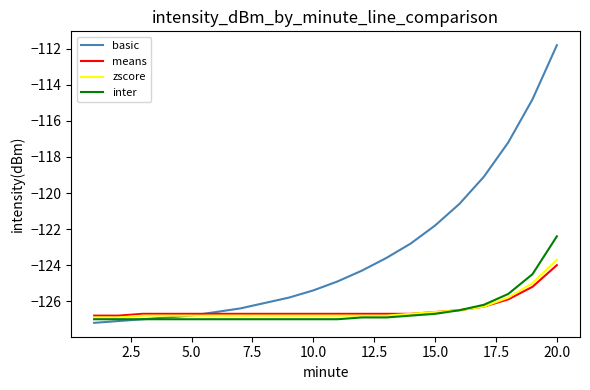

Which series has the largest total across all categories?

basic